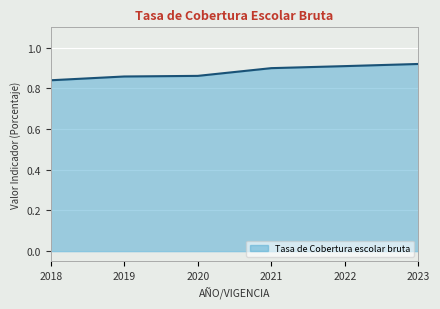

Is it true that the value at 2019 is 0.9?

True